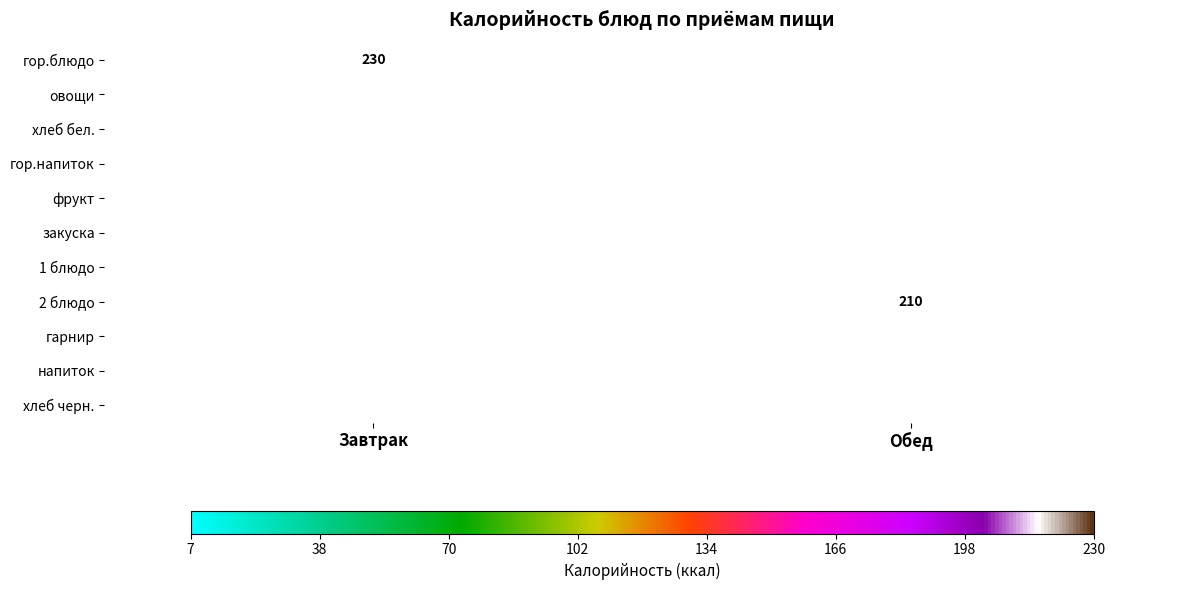

Is it true that гор.напиток equals 183 at Завтрак?

False